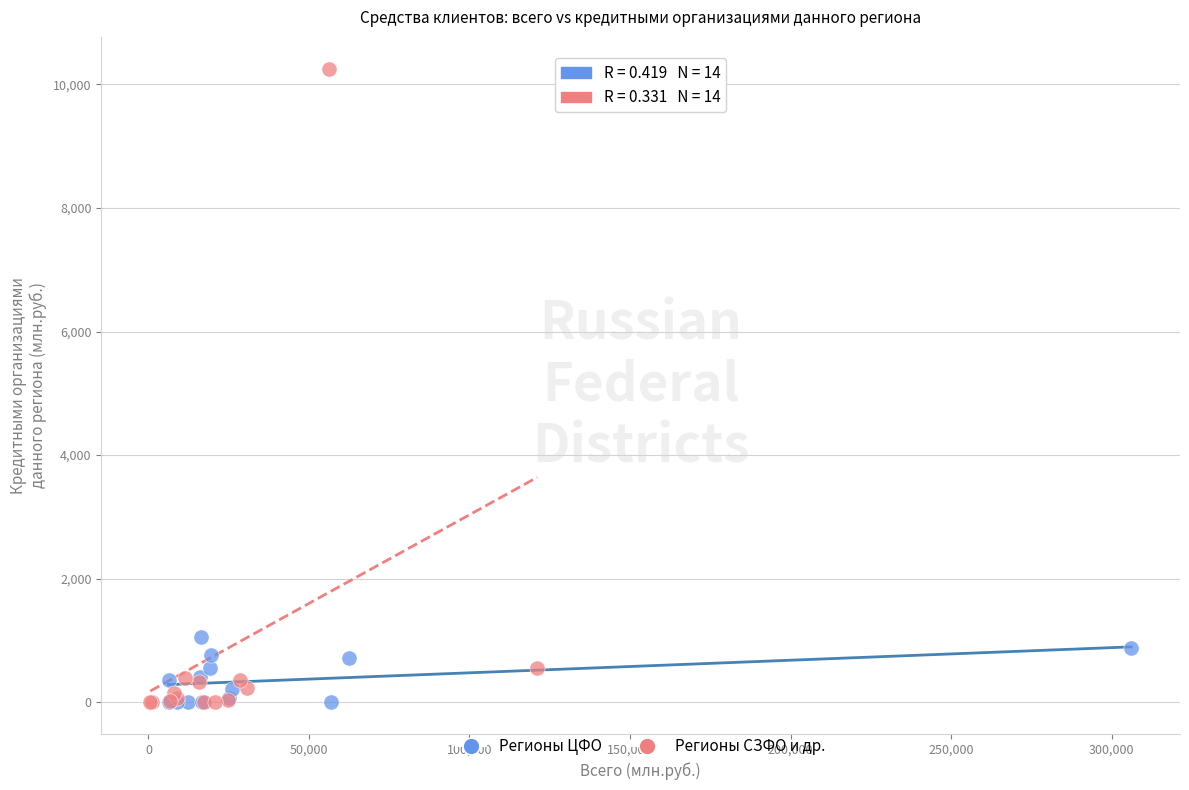

Which series reaches the maximum Y coordinate?

Регионы СЗФО и др.